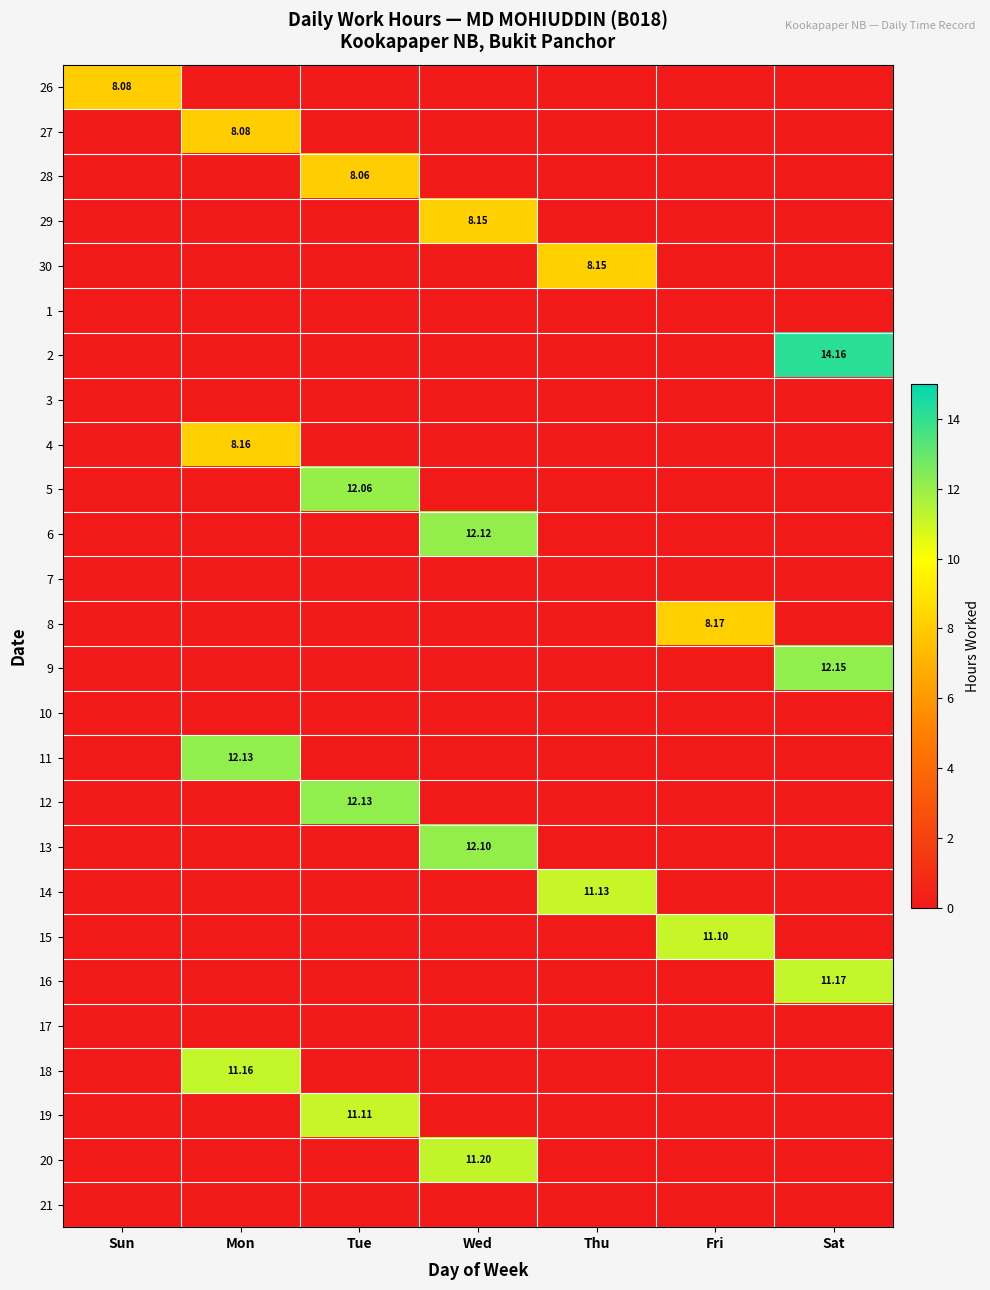

Rank the series by their maximum value, from highest to lowest.

2, 9, 11, 12, 6, 13, 5, 20, 16, 18, 14, 19, 15, 8, 4, 29, 30, 26, 27, 28, 1, 3, 7, 10, 17, 21